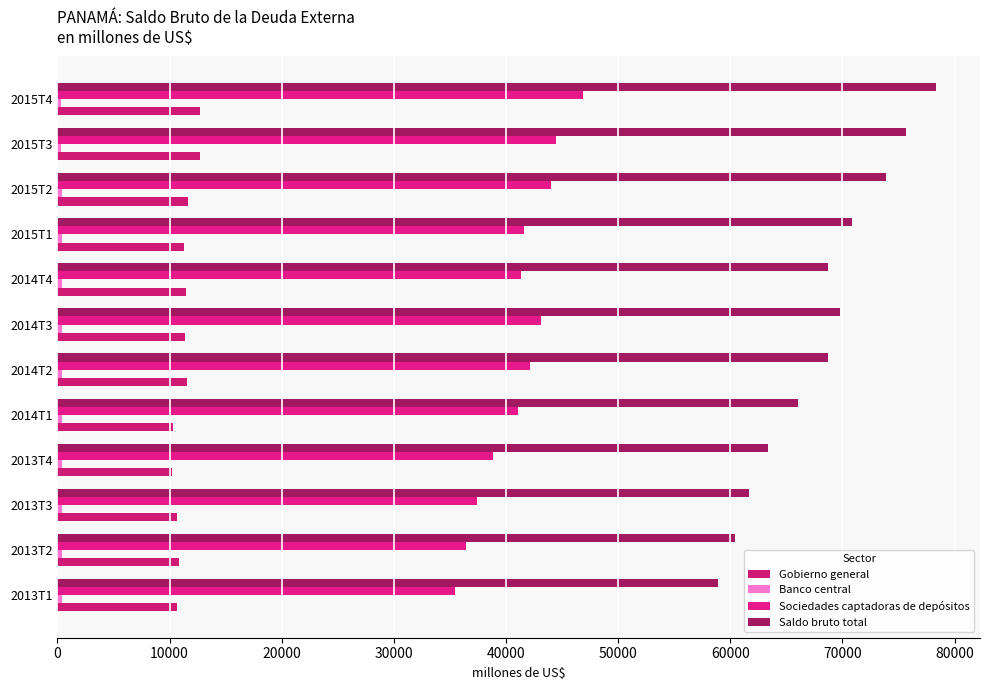

How many distinct data groups are displayed?

4